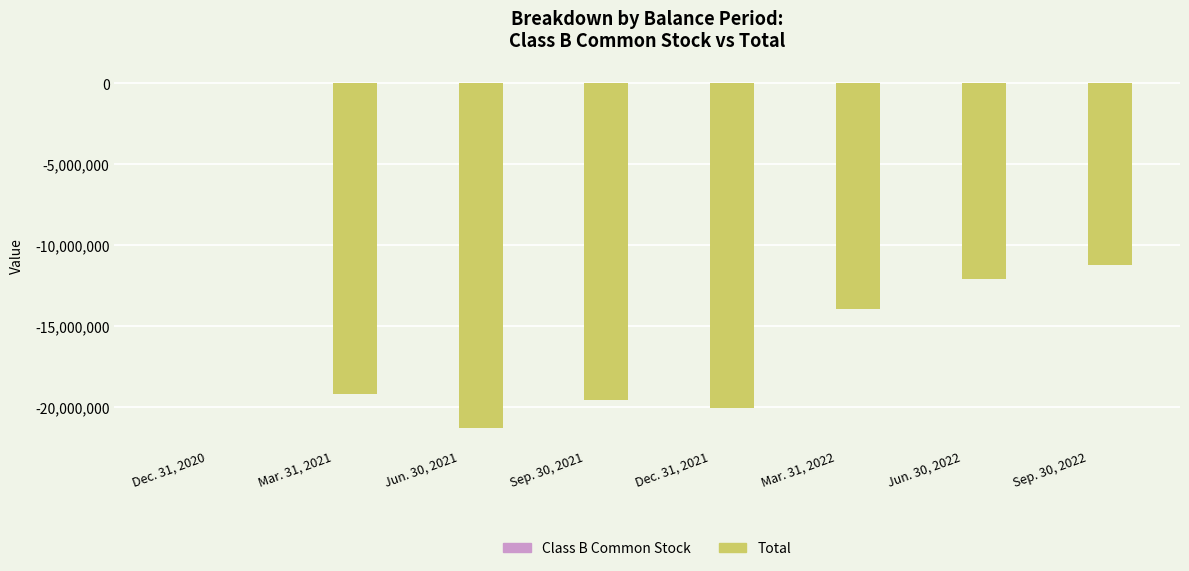

How many values in the Total series exceed -13933567?

3